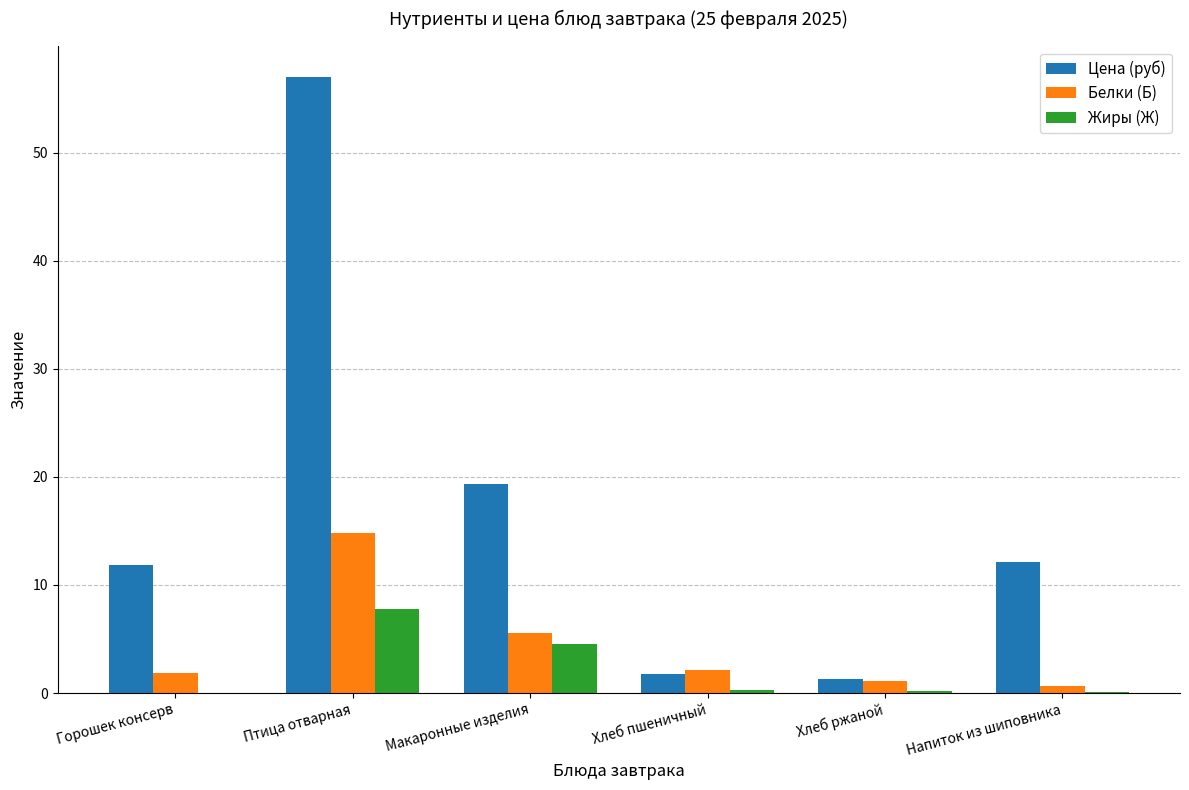

Which series changed the most between Птица отварная and Макаронные изделия?

Цена (руб)